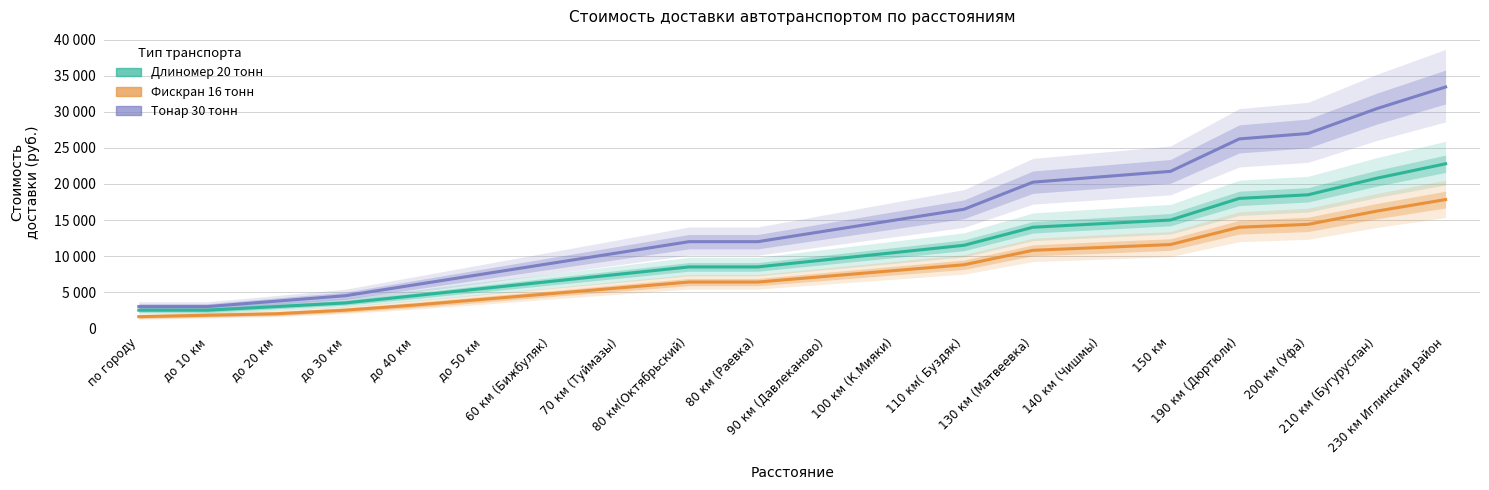

True or false: Тонар 30 тонн has more than 2 interior local peaks.

False